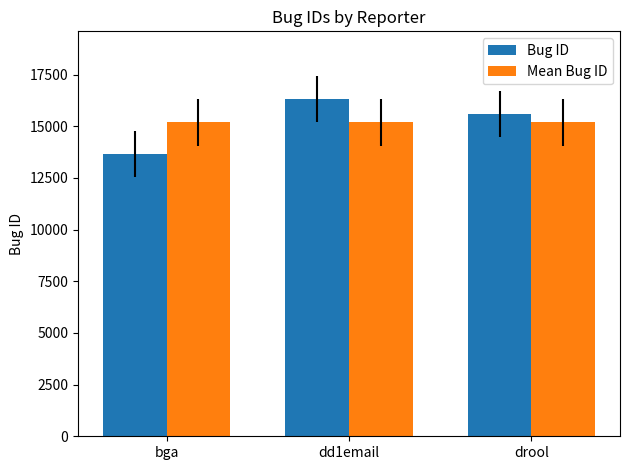

Reading right to left, extract all data points from this chart.

Bug ID: drool=15598.0	dd1email=16324.0	bga=13652.0
Mean Bug ID: drool=15191.3	dd1email=15191.3	bga=15191.3